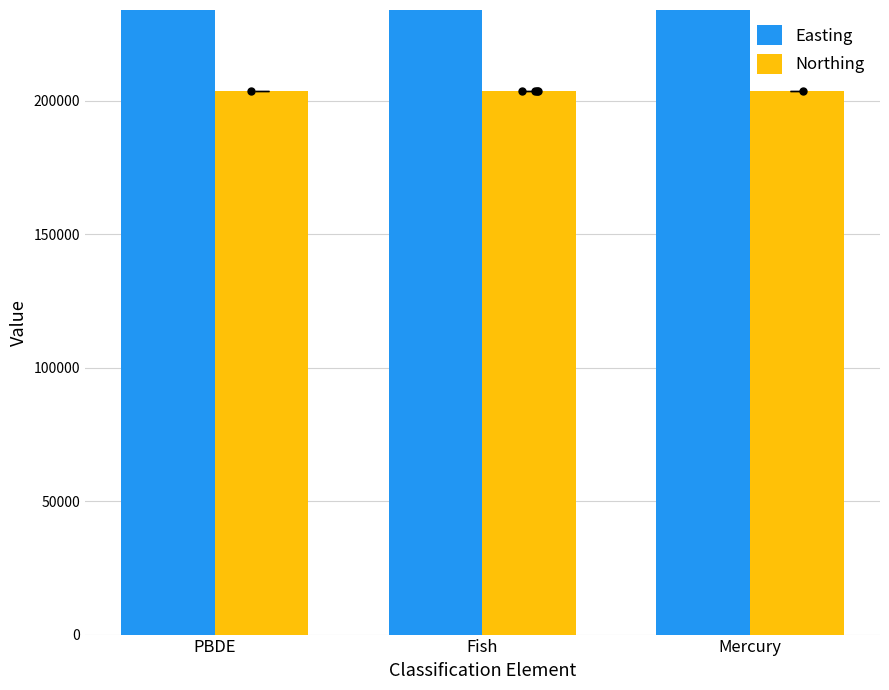

What are all the series names shown in the legend?

Easting, Northing